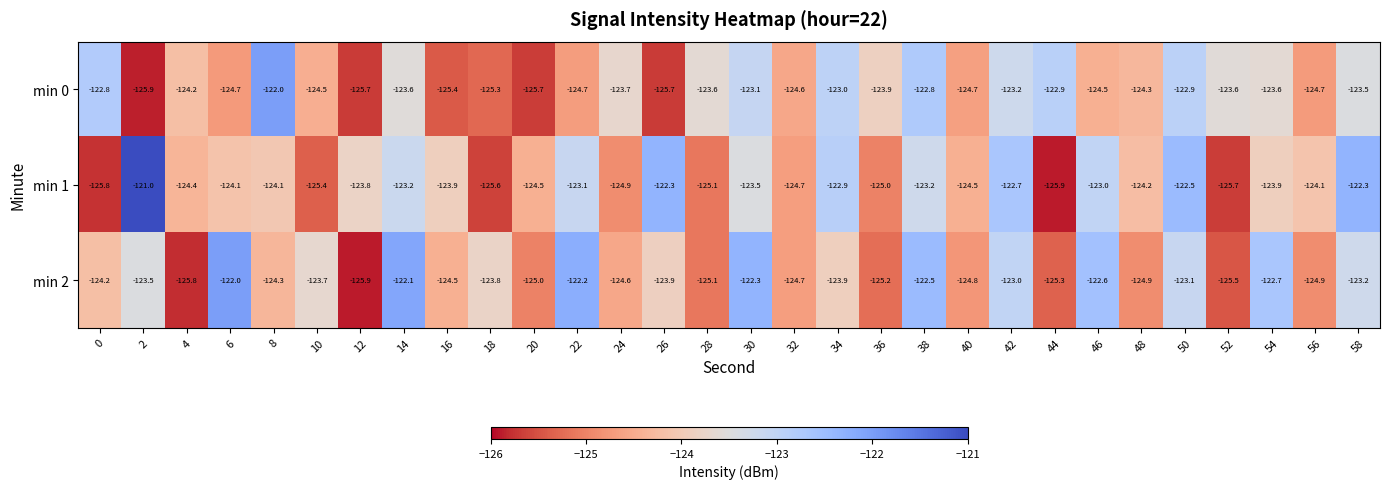

What is the average value of the min 2 series?

-124.0